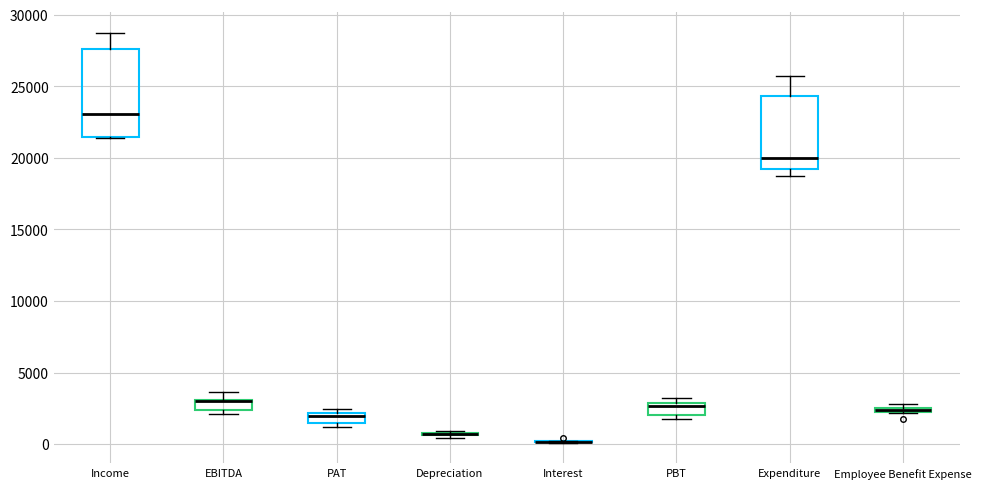

Where does the upper whisker of the box for Income end on the y-axis? The values are not printed on the chart, so give them approximately, as read against the axis.

28500